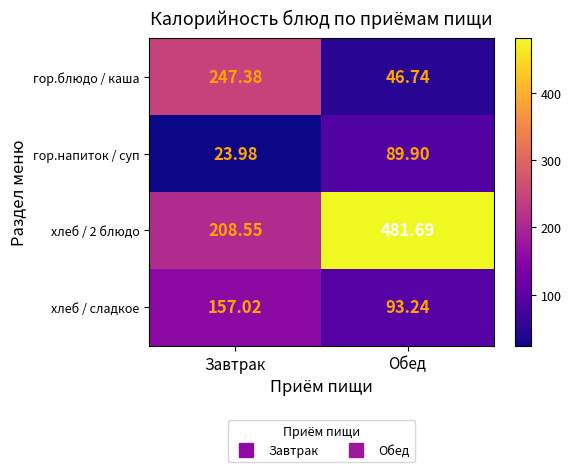

Which category has the lowest value in the гор.напиток / суп series?

Завтрак